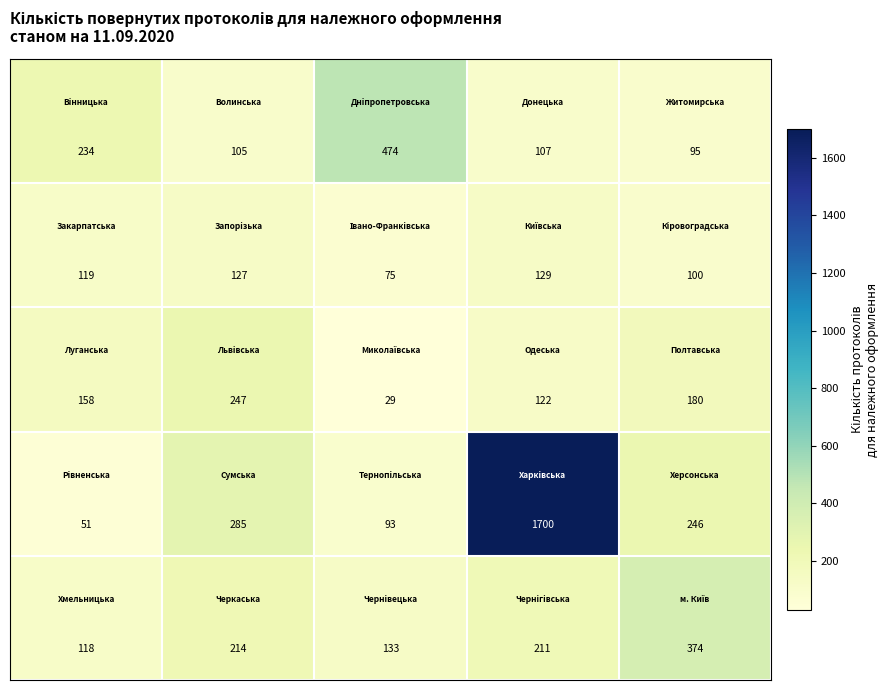

How many series are shown in this chart?

5